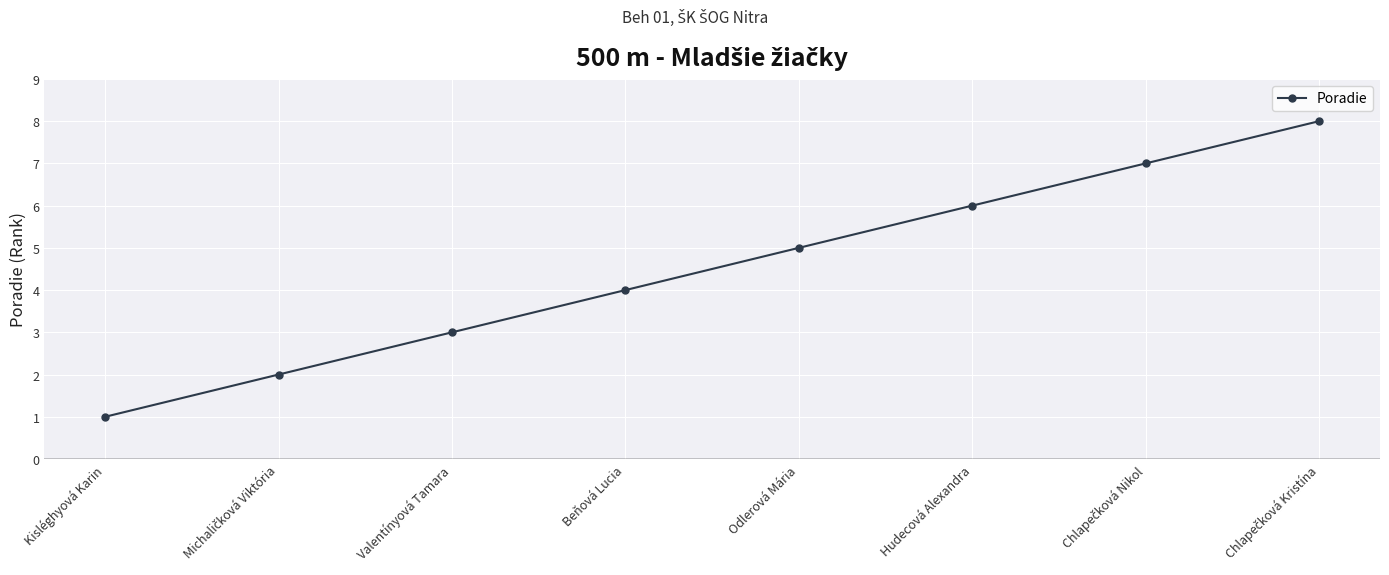

Read the value at Odlerová Mária.

5